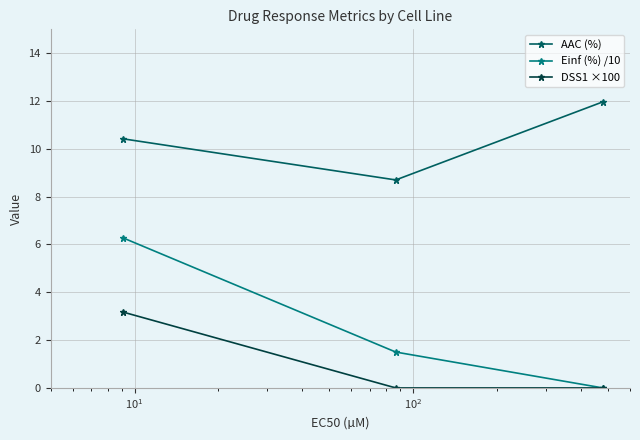

Which series has the widest spread of values?

Einf (%) /10